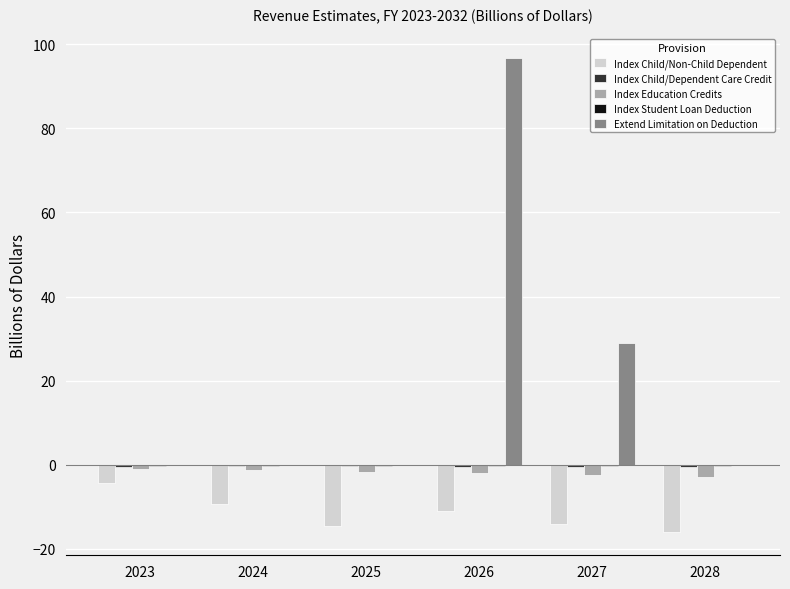

Which series changed the most between 2026 and 2027?

Extend Limitation on Deduction